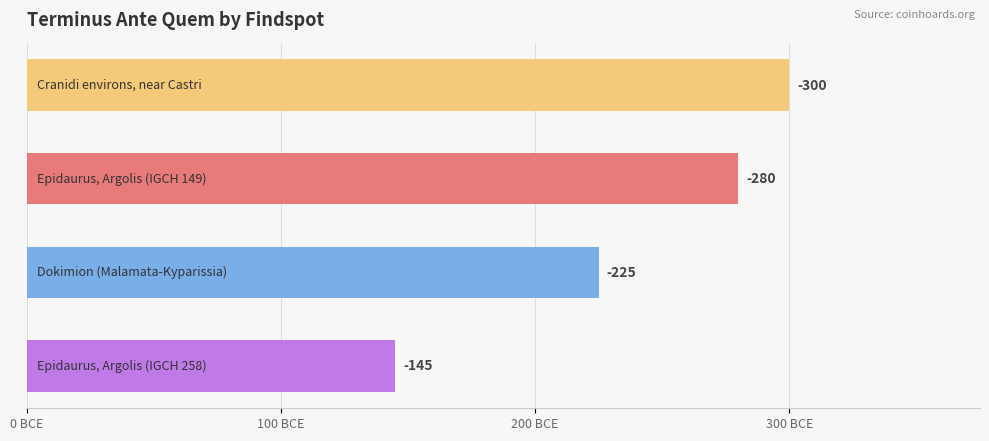

How many bars are there in total?

4